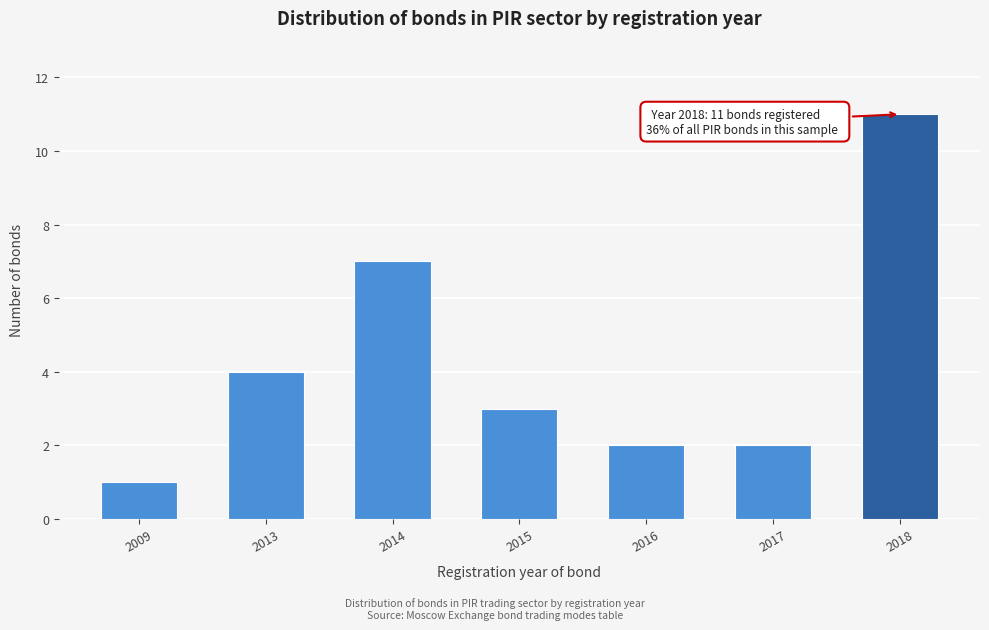

Reading right to left, extract all data points from this chart.

11	2	2	3	7	4	1